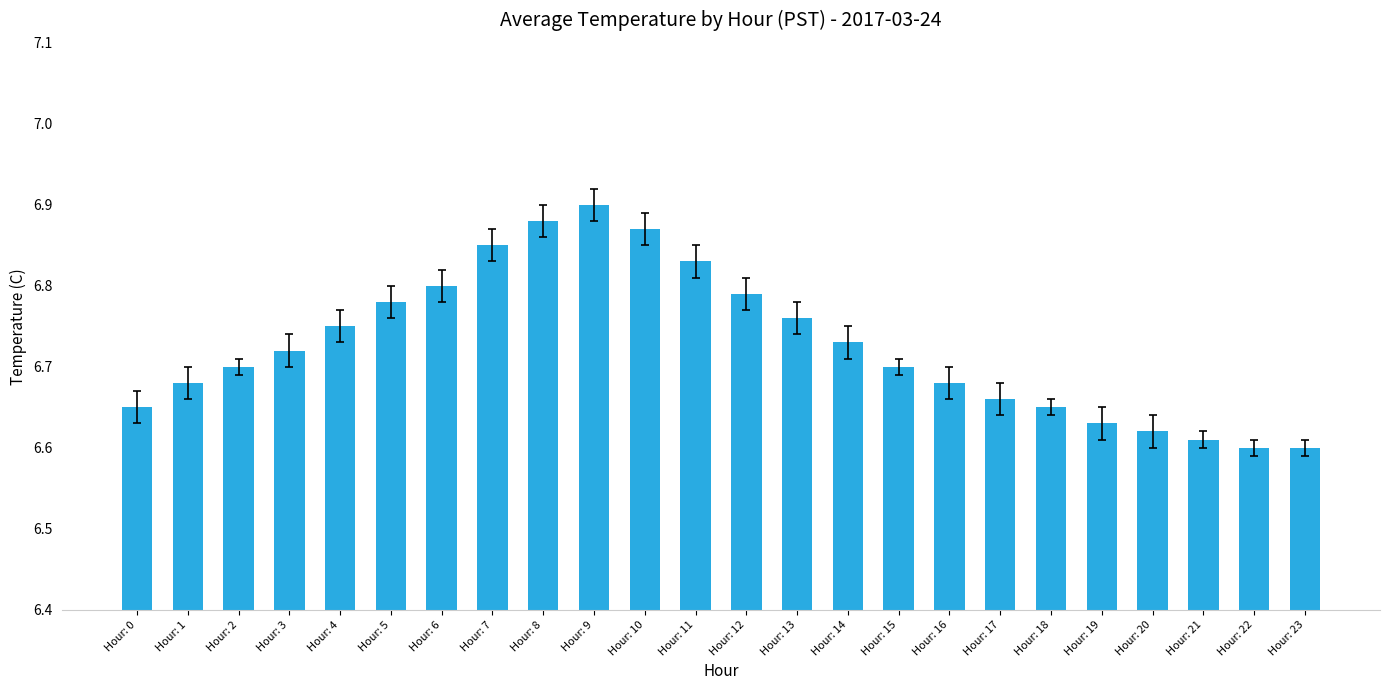

At which category does the chart reach its peak across all series?

Hour: 9